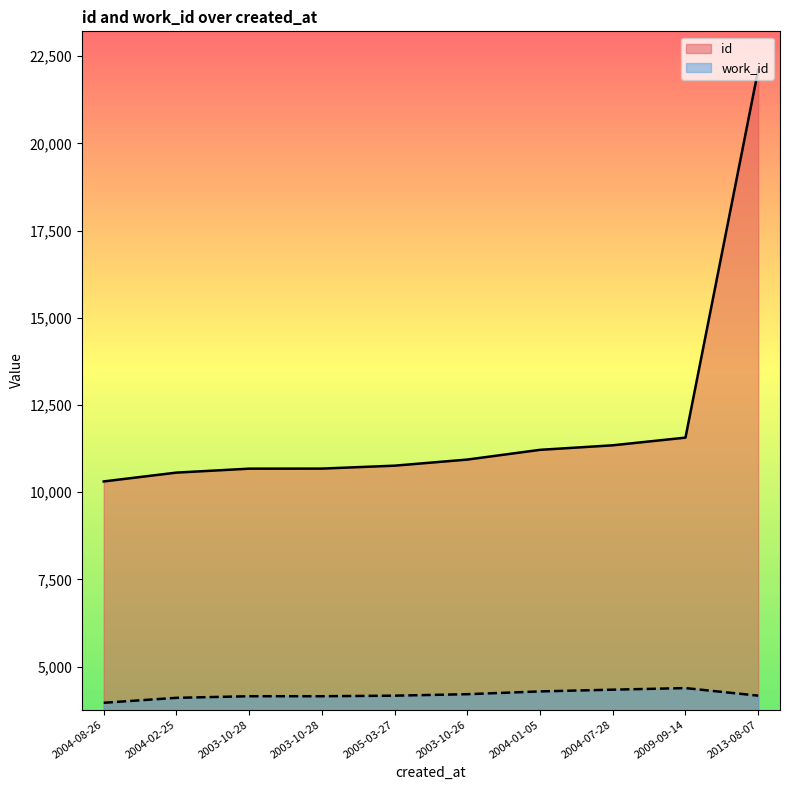

The work_id series shows 1993 at 2003-10-26. True or false?

False